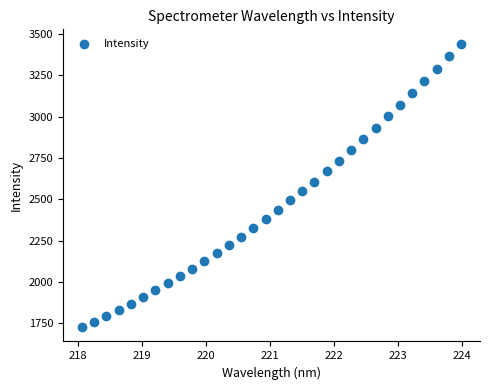

What is the range of X values (max minus min)?

5.9